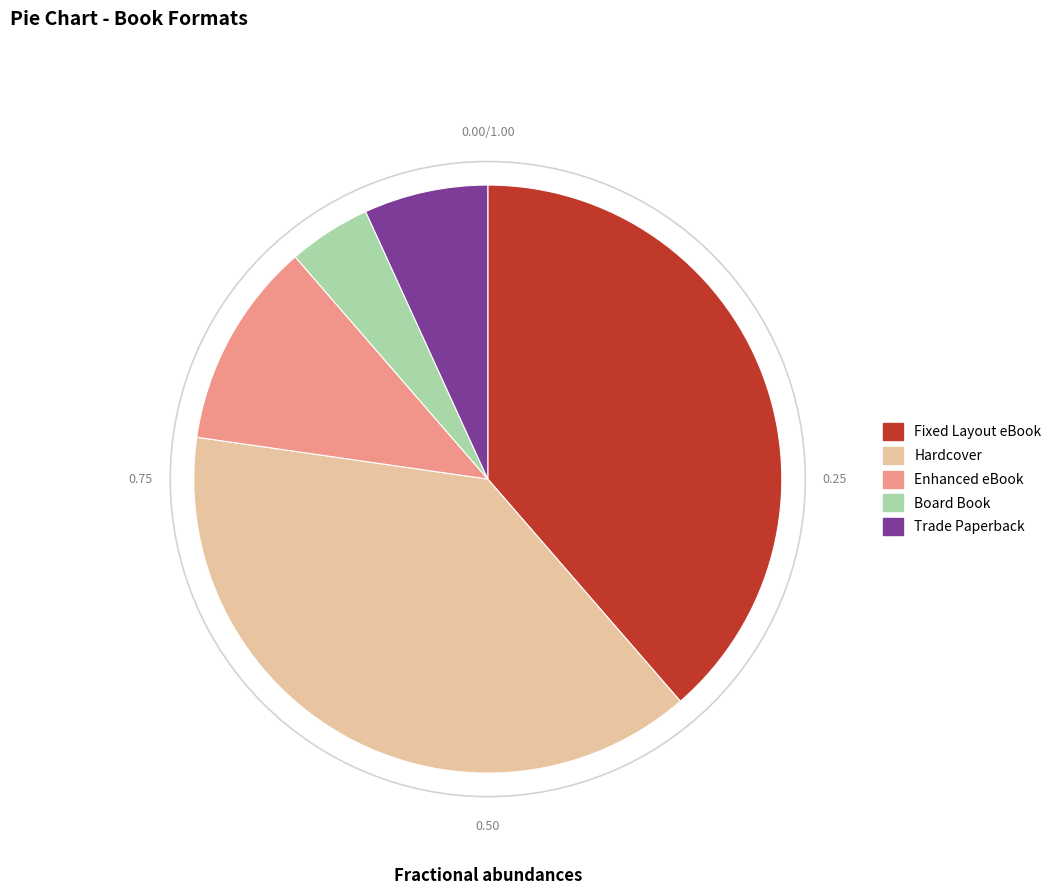

The Board Book slice represents 5% of the pie. True or false?

True